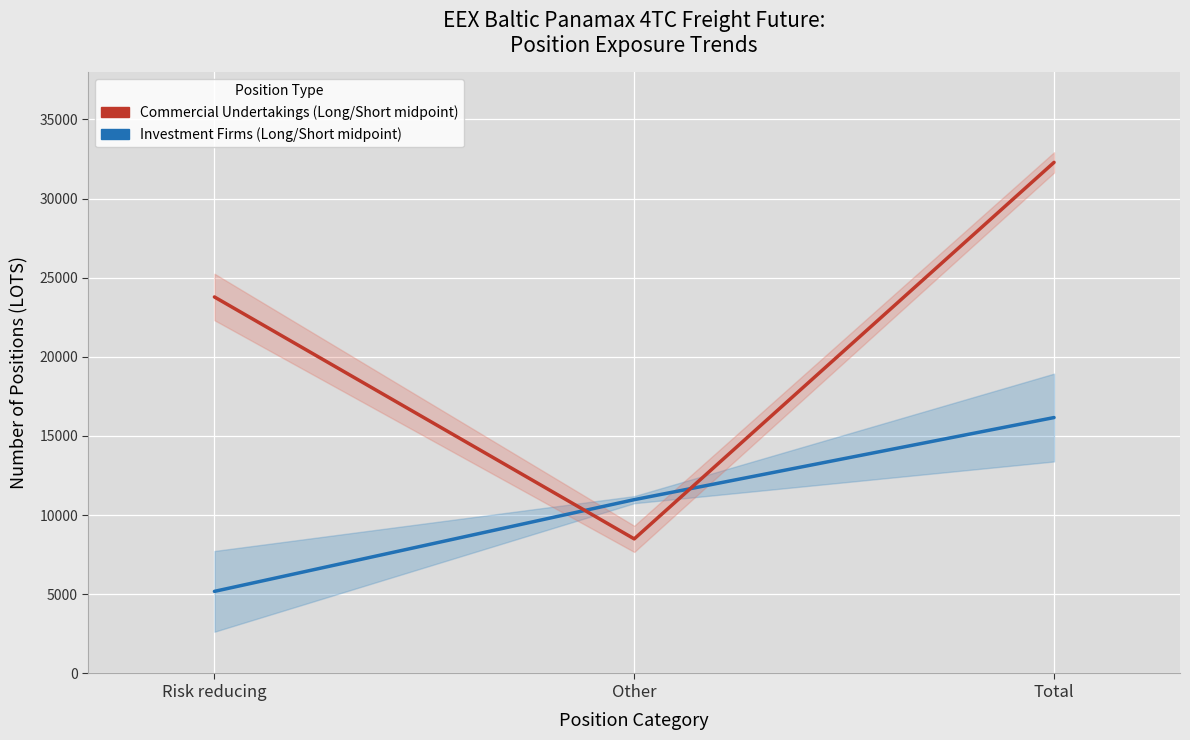

At which label does Commercial Undertakings (Long/Short midpoint) reach its peak?

Total